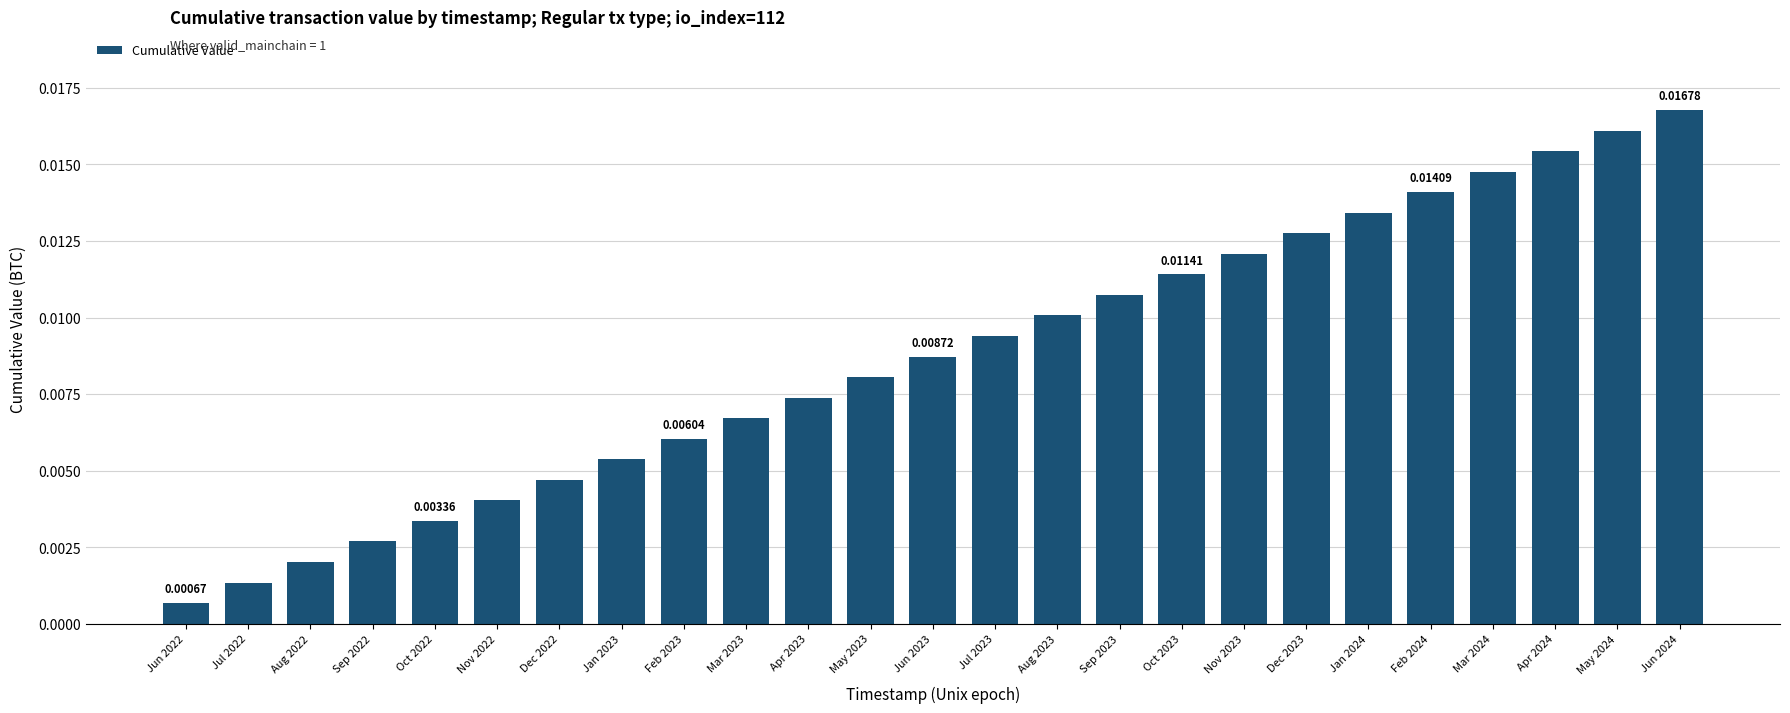

Rank the categories by value from lowest to highest.

Jun 2022, Jul 2022, Aug 2022, Sep 2022, Oct 2022, Nov 2022, Dec 2022, Jan 2023, Feb 2023, Mar 2023, Apr 2023, May 2023, Jun 2023, Jul 2023, Aug 2023, Sep 2023, Oct 2023, Nov 2023, Dec 2023, Jan 2024, Feb 2024, Mar 2024, Apr 2024, May 2024, Jun 2024